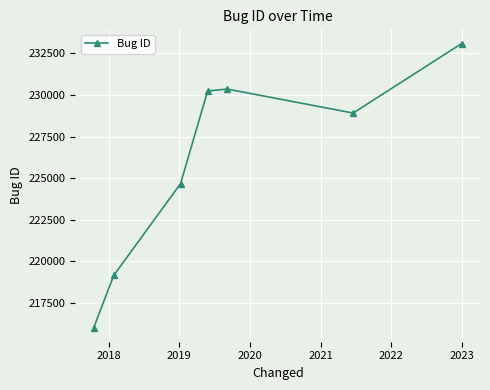

How many points are lower than both their immediate neighbors (excluding endpoints)?

1